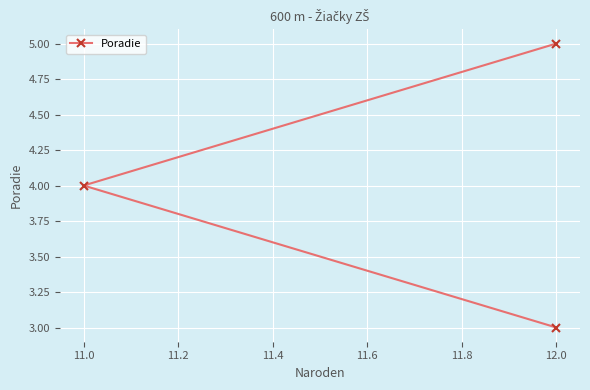

Which has a higher value, 12.0 or 11.0?

11.0